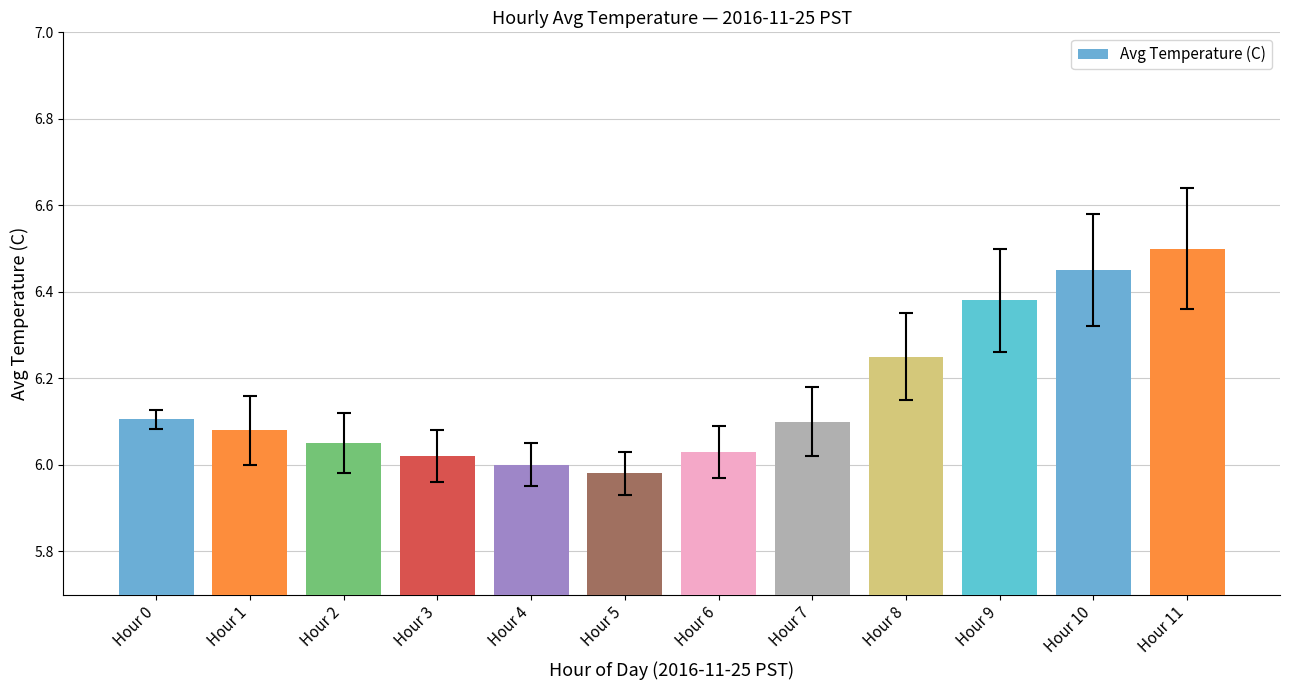

Which category has the highest value across all series?

Hour 11